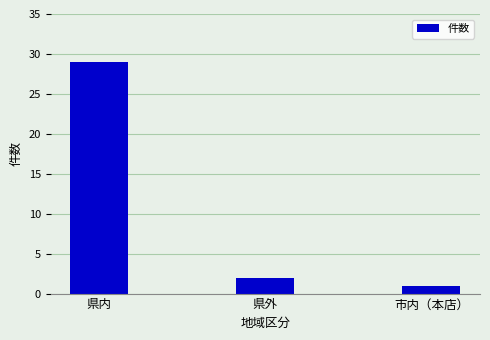

What is the change in value from 県内 to 県外?

-27